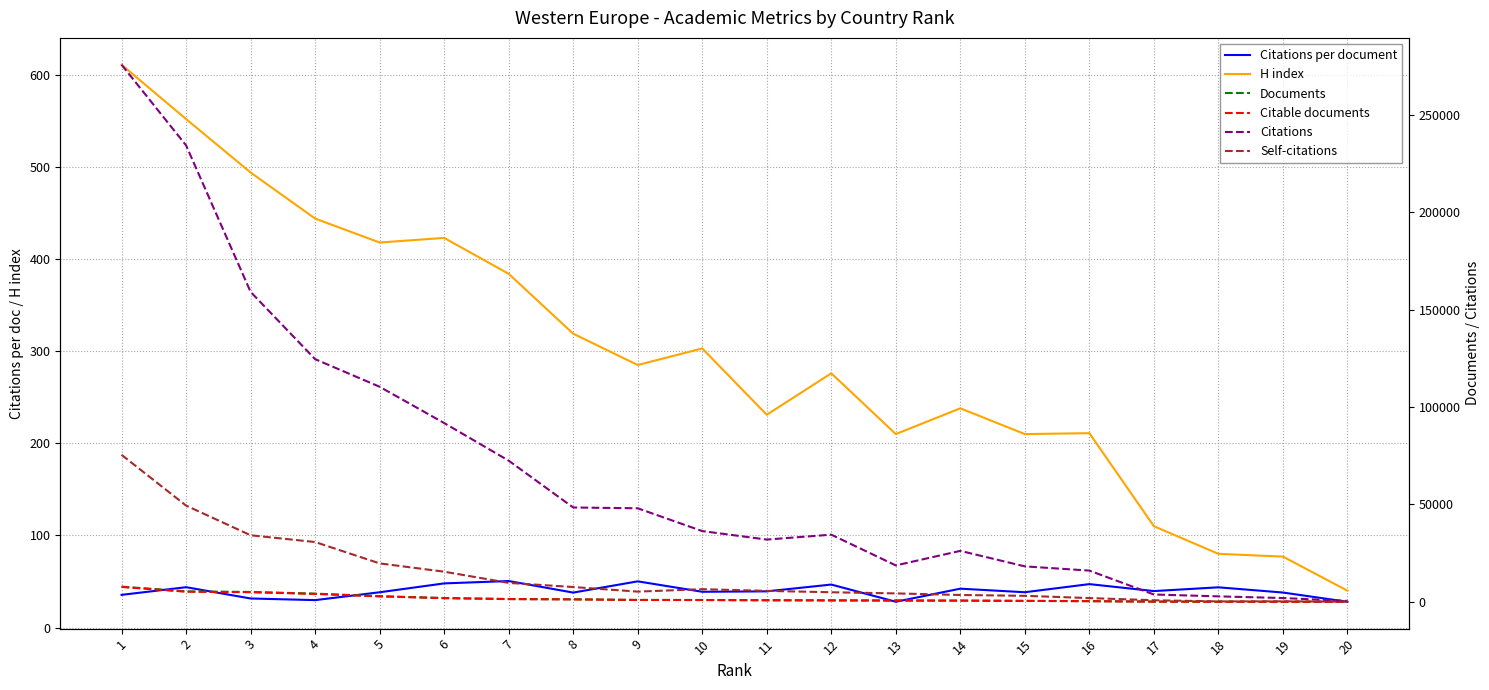

At 2, list the series in order from smallest to largest.

Citations per document, H index, Citable documents, Documents, Self-citations, Citations